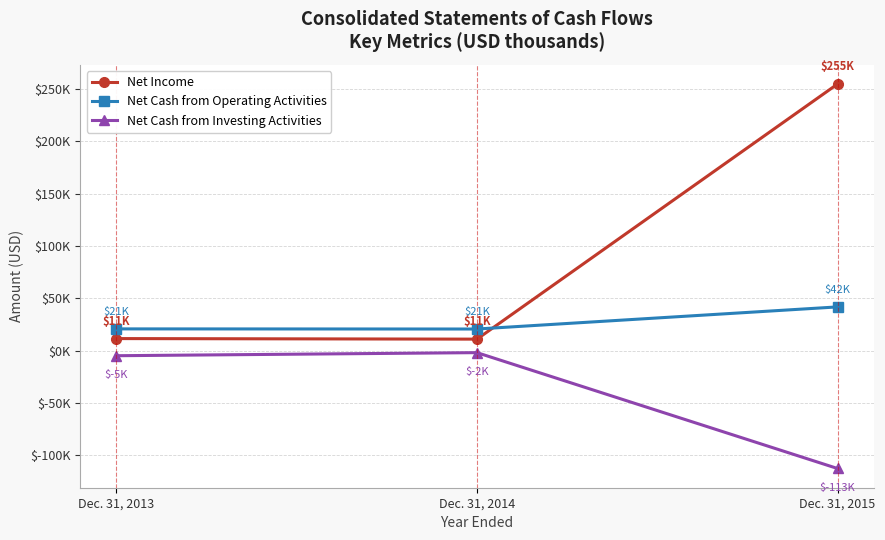

Does the chart have visible grid lines?

Yes